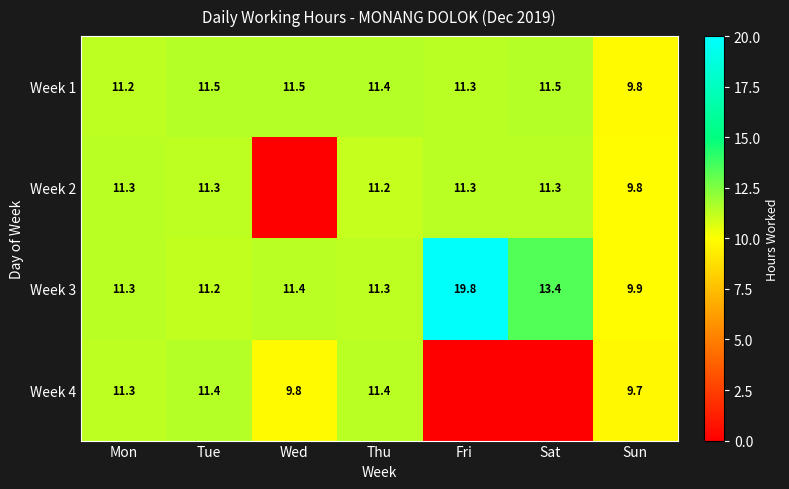

At how many categories does at least one series exceed 5?

7